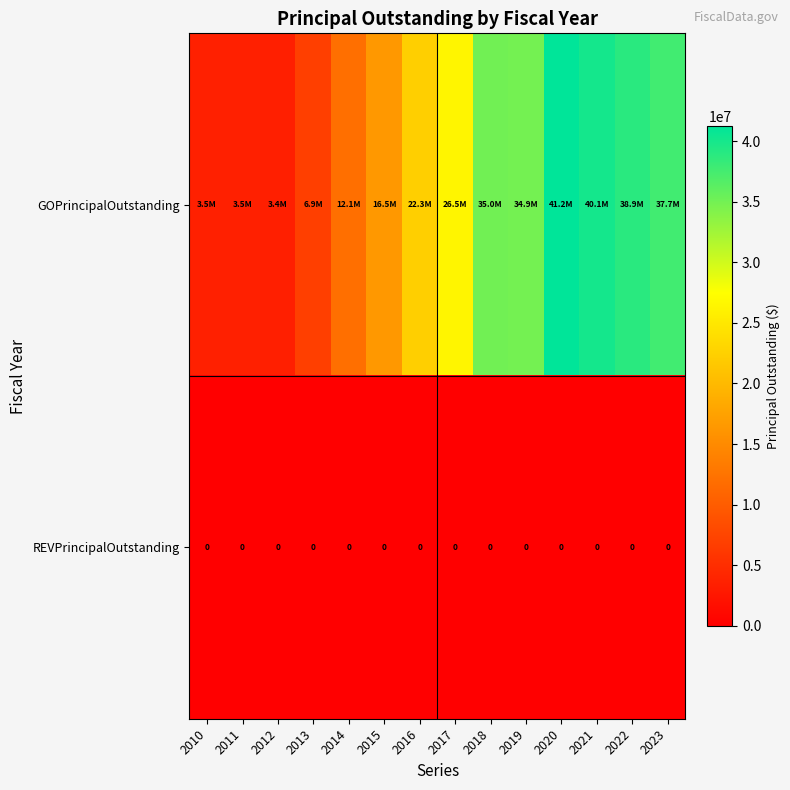

The value of REVPrincipalOutstanding at 2011 is 0. True or false?

True